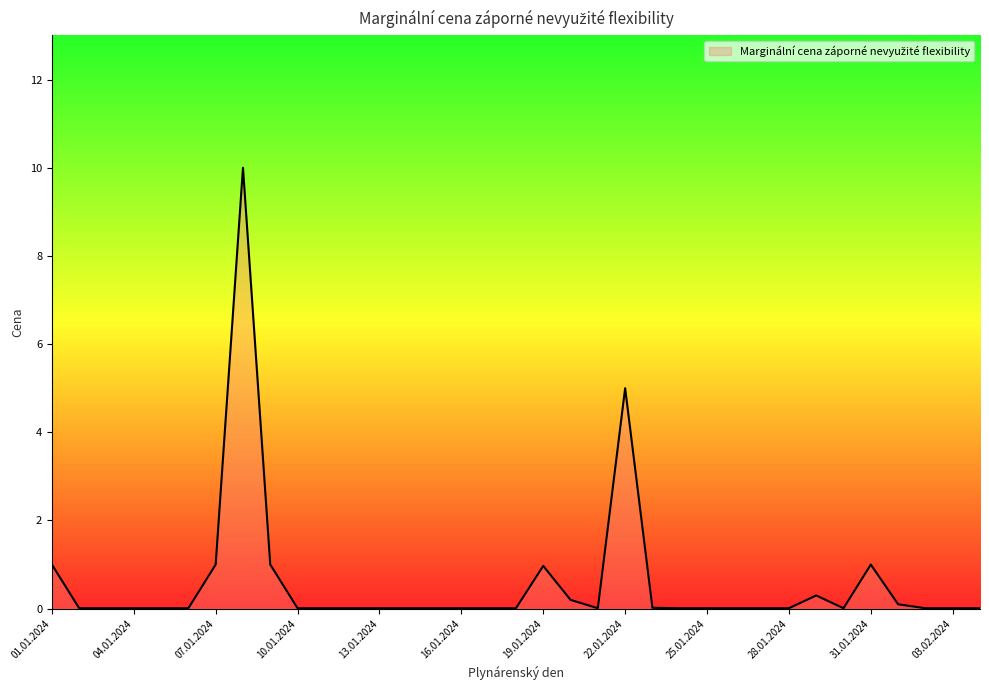

What is the maximum value shown in the chart?

10.0